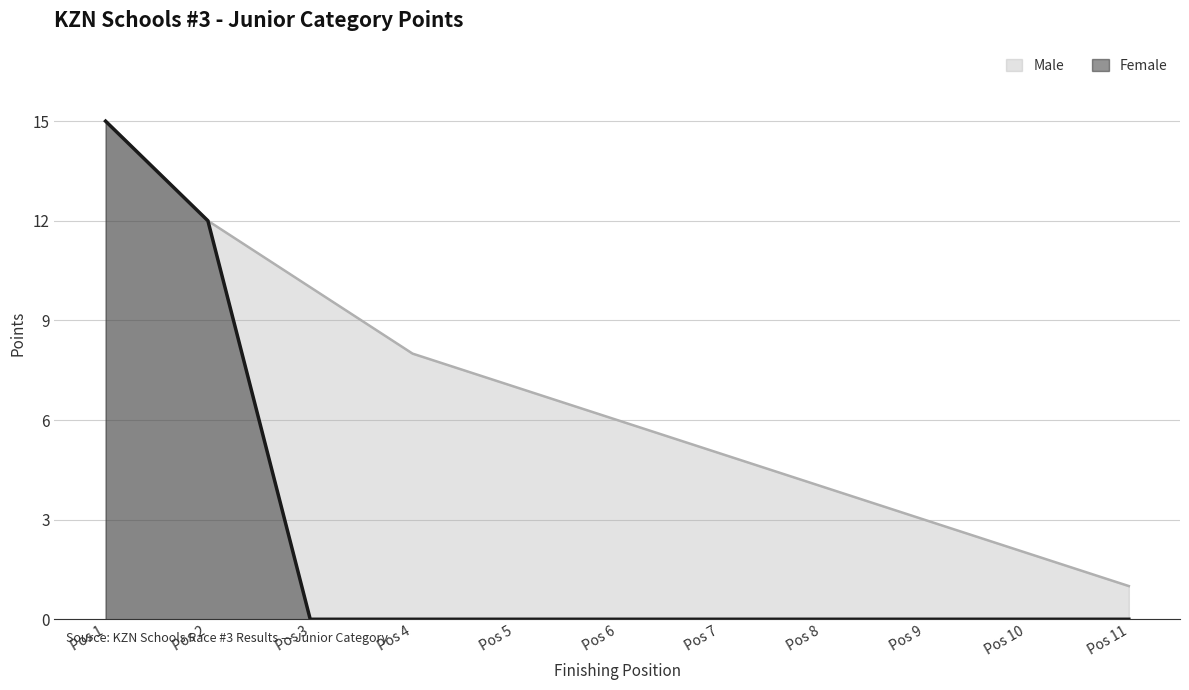

The Female series shows 0 at Pos 3. True or false?

True